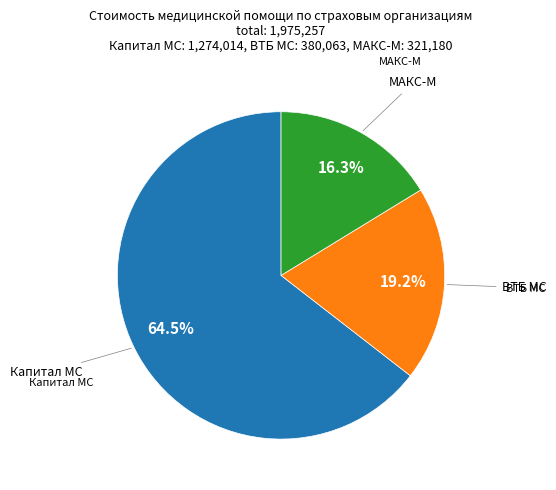

Which slice is the largest?

Капитал МС